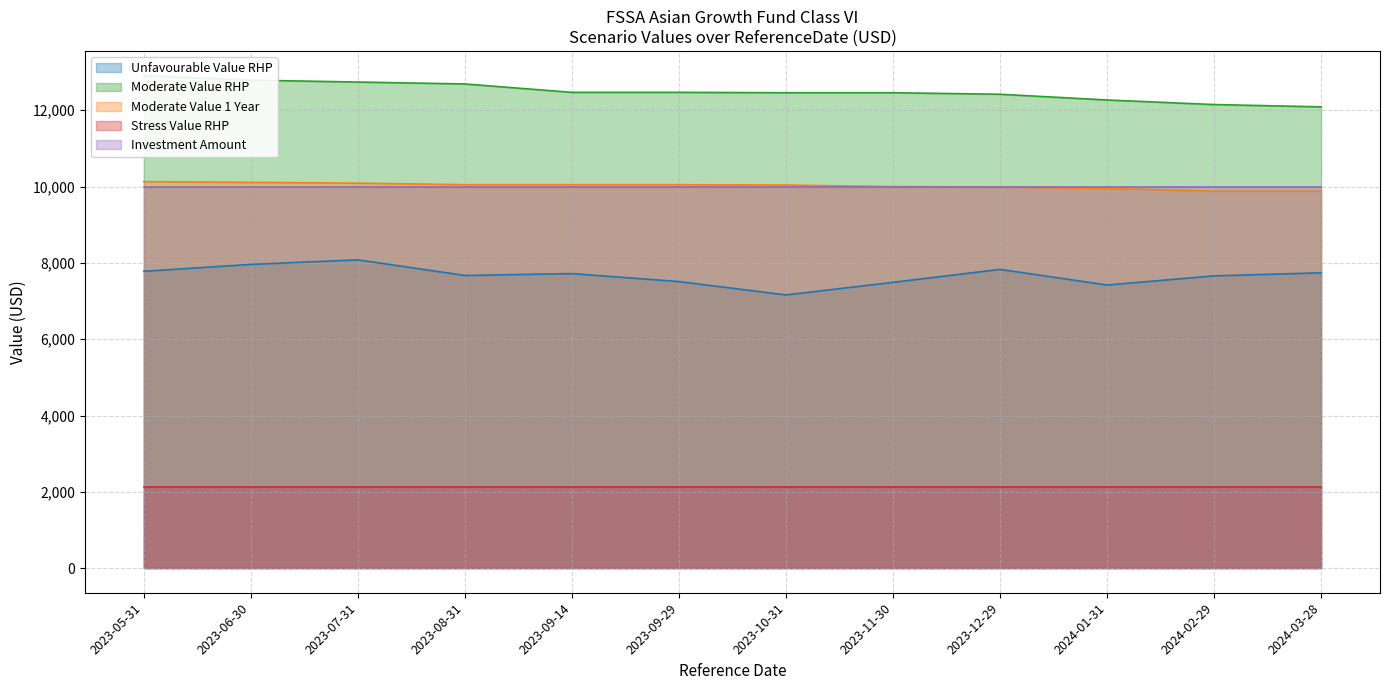

What value does the Unfavourable Value RHP series have at 2024-02-29?

7660